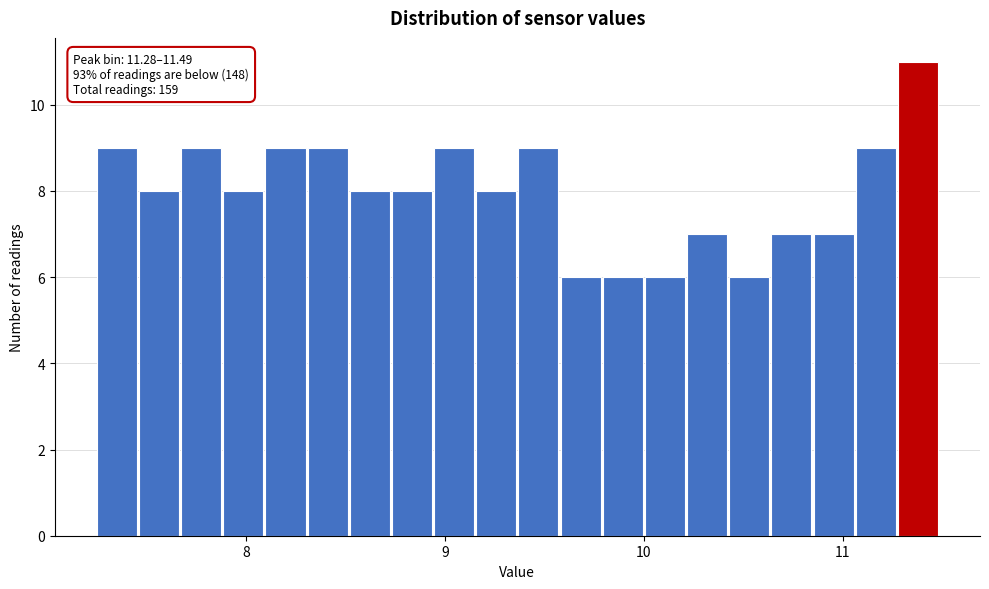

Around what value on the x-axis is the tallest bar? Give the approximate position of its centre, as read against the axis.

11.4